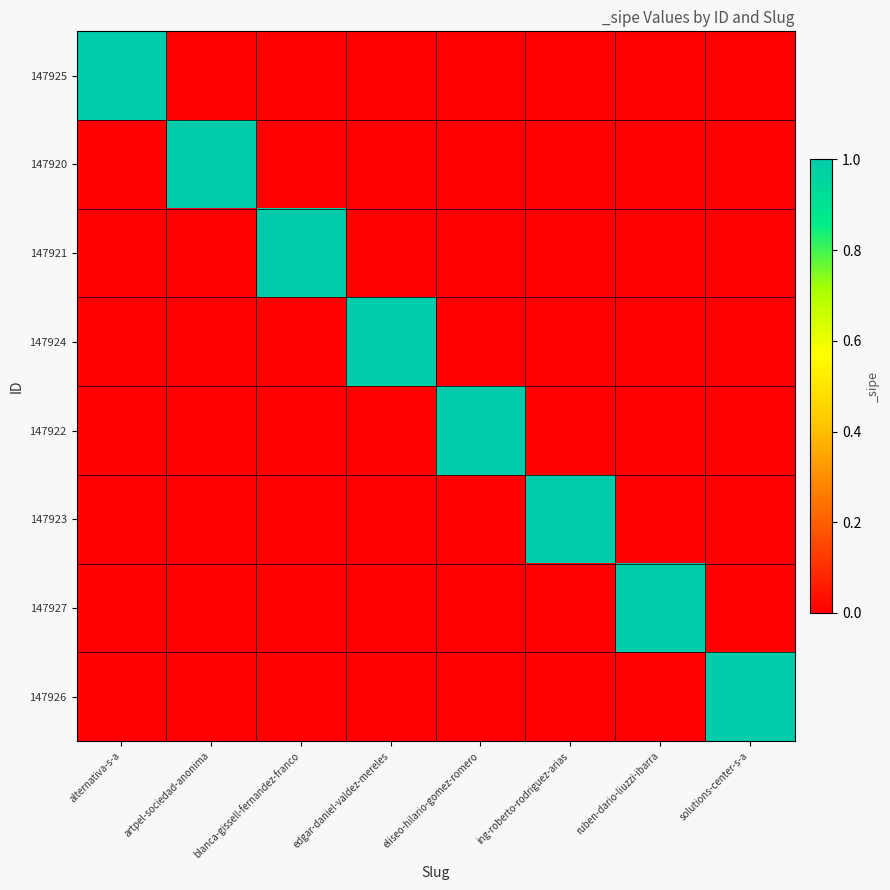

Which has a higher value, ing-roberto-rodriguez-arias or ruben-dario-liuzzi-ibarra?

ing-roberto-rodriguez-arias